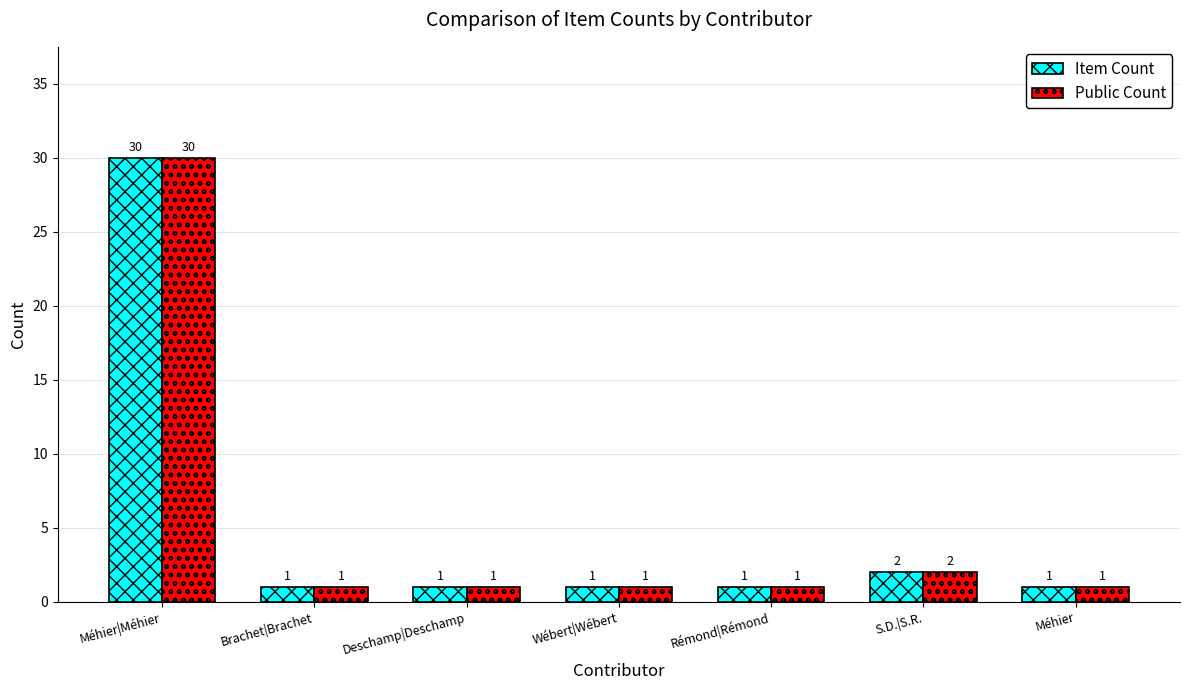

What is the maximum value shown in the chart?

30